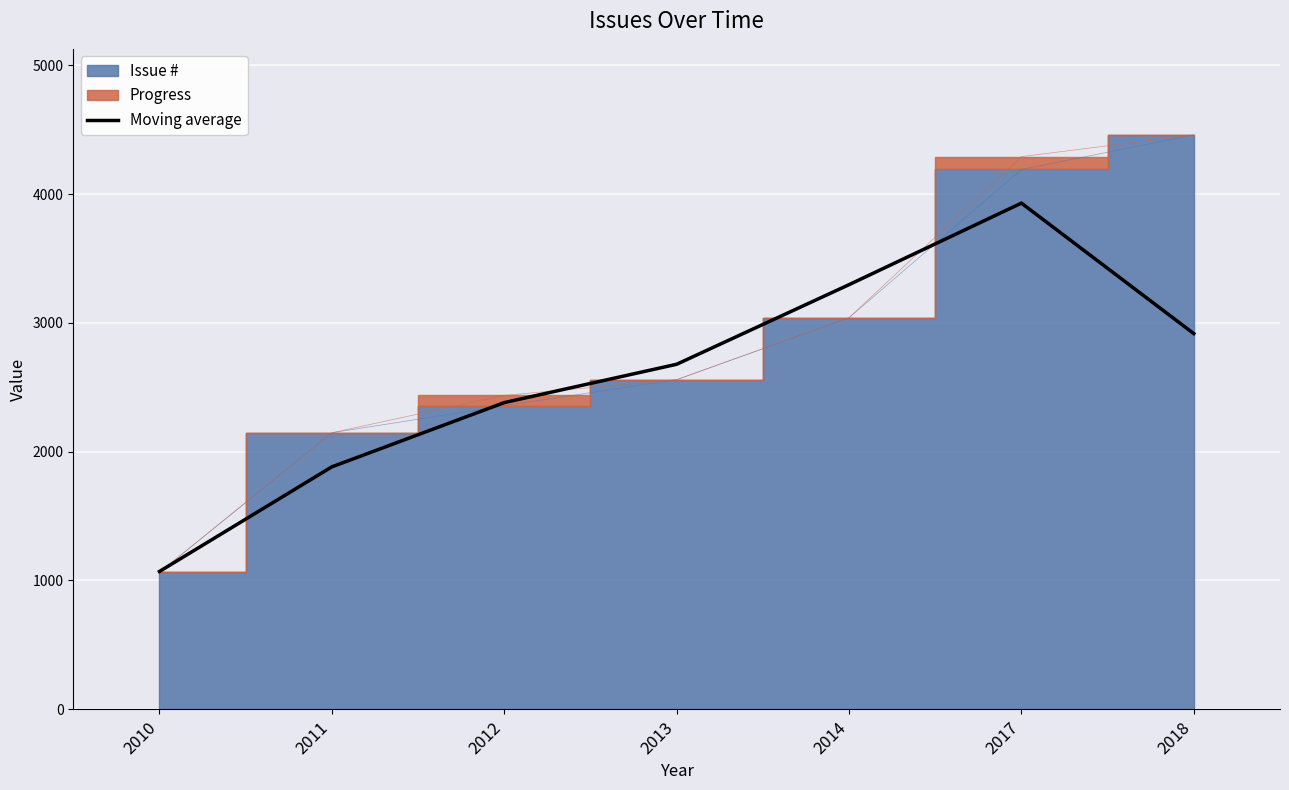

True or false: there are more than 0 points higher than both neighbors.

True